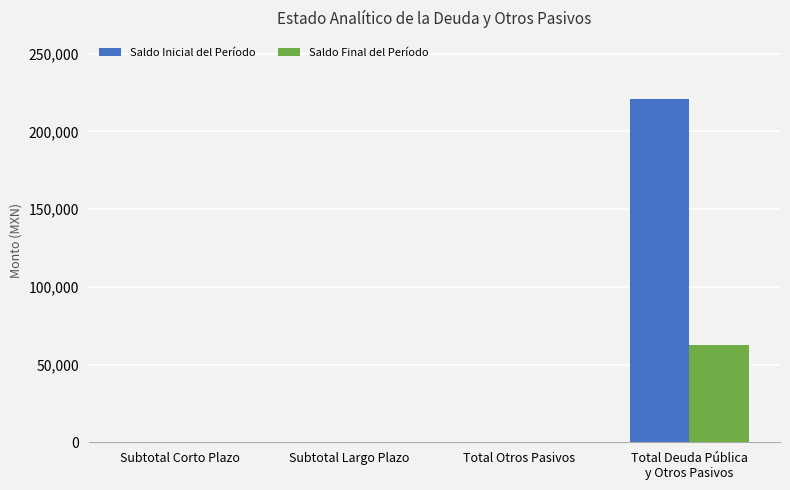

What is the sum of all Saldo Inicial del Período values?

220565.2